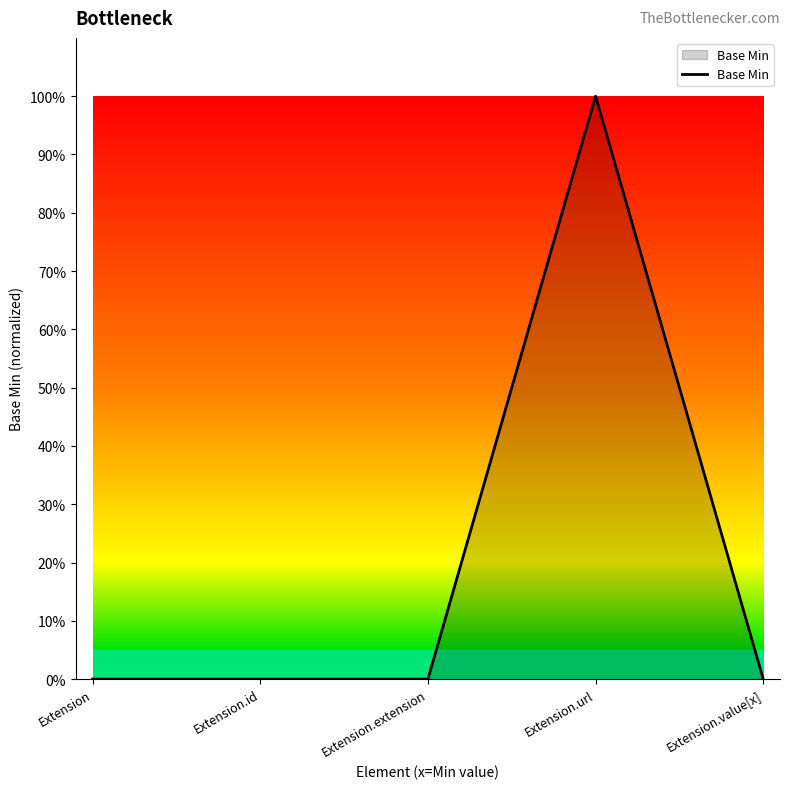

Does the chart display data point markers on the line(s)?

No